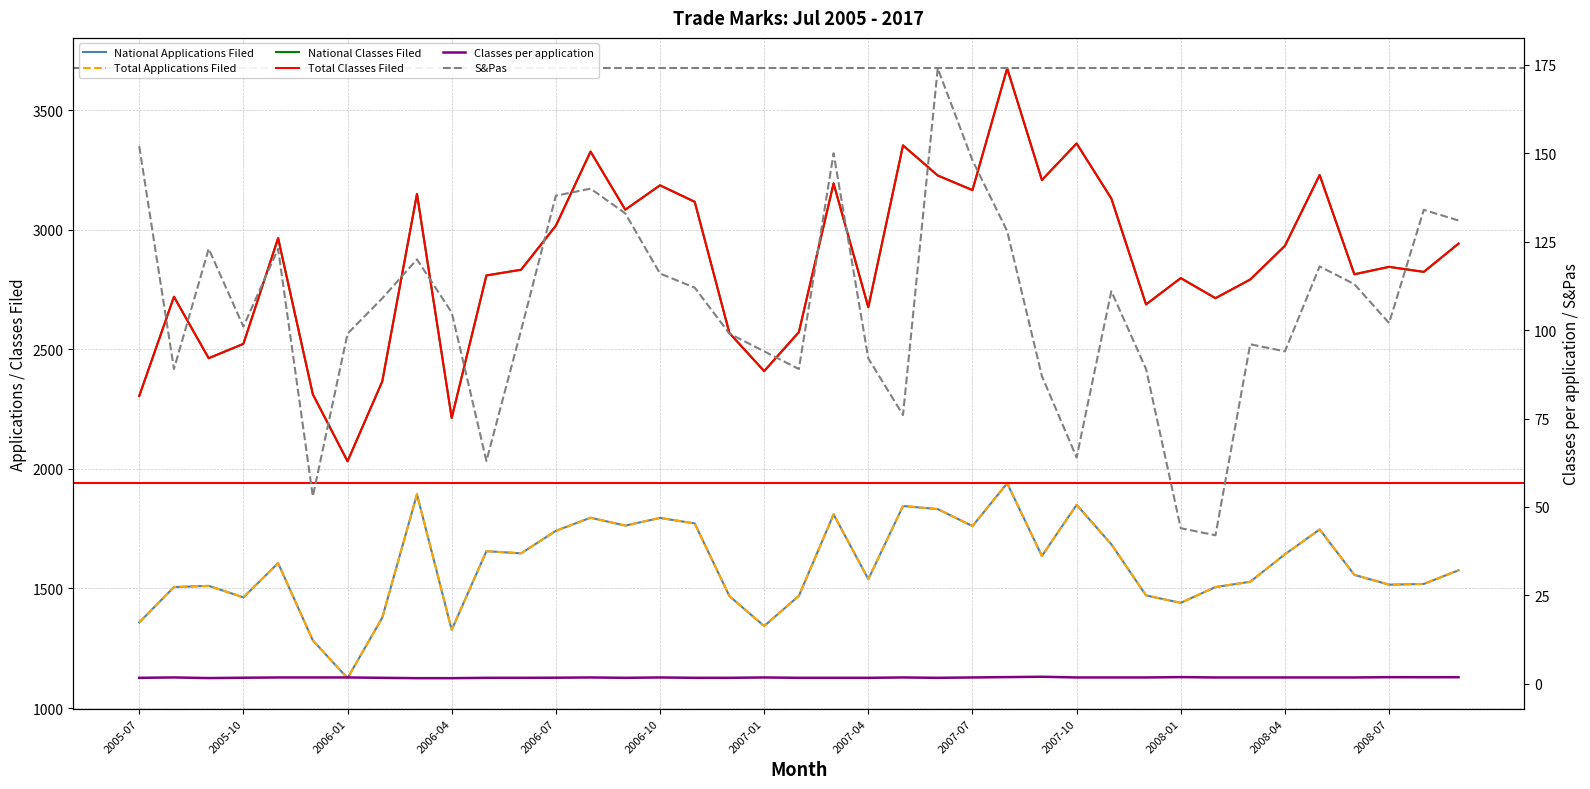

What are all the series names shown in the legend?

National Applications Filed, Total Applications Filed, National Classes Filed, Total Classes Filed, S&Pas, Classes per application